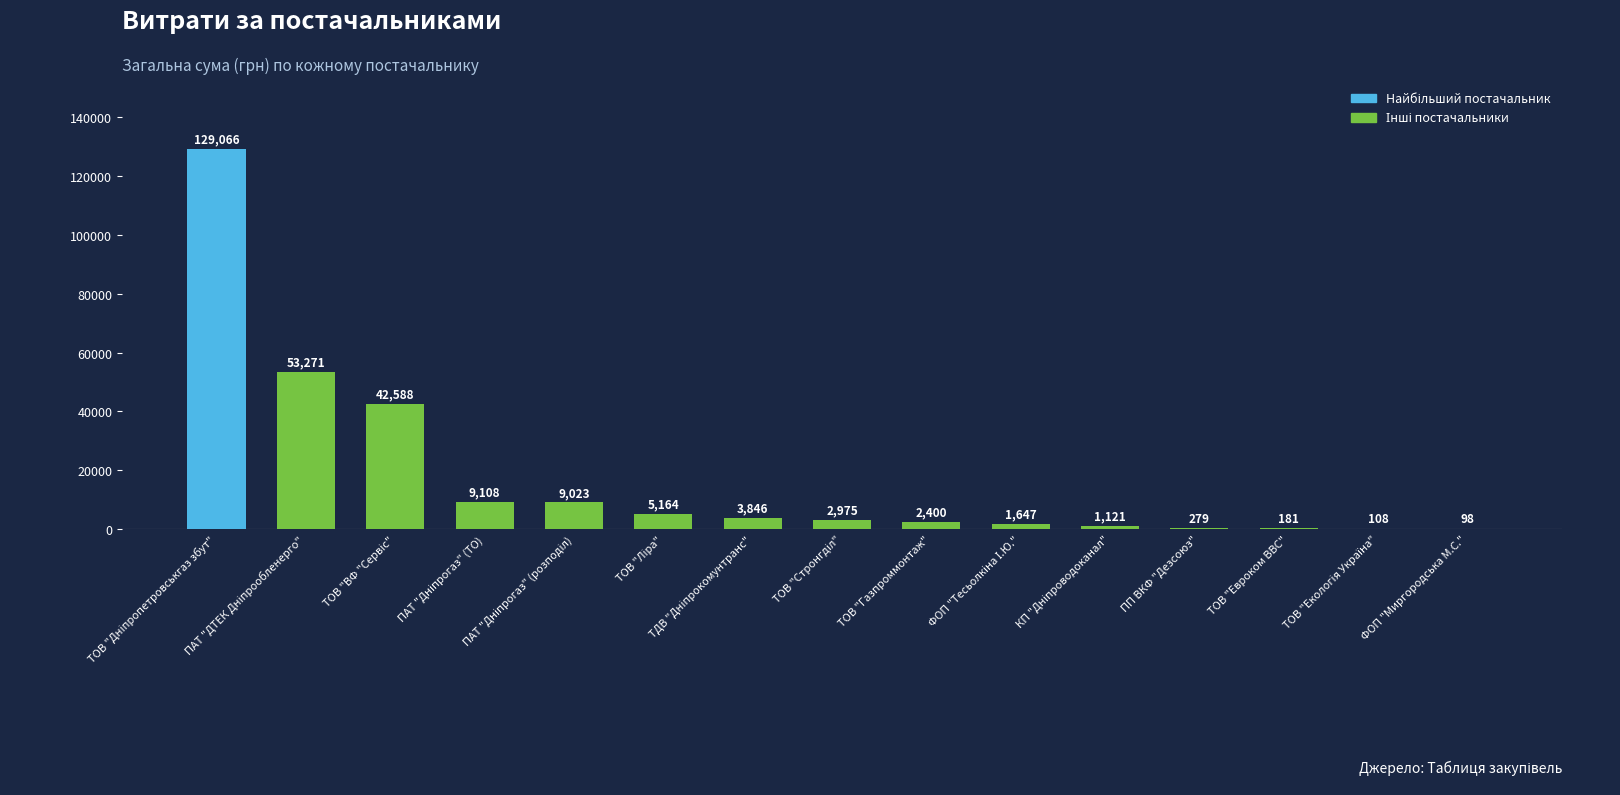

What is the greatest value displayed?

129066.2